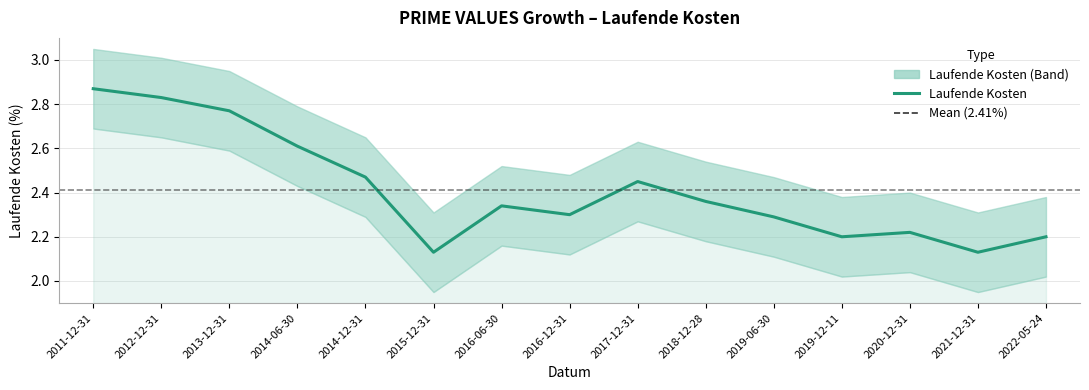

How many interior local valleys (lower than both neighbors) does the data have?

4